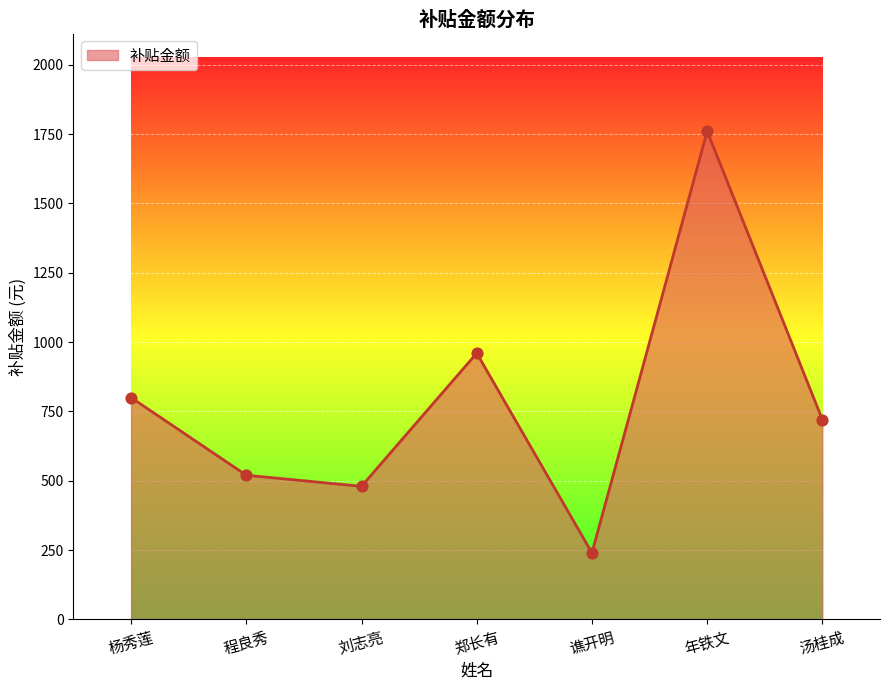

What is the ratio of the value at 刘志亮 to the value at 郑长有?

0.5